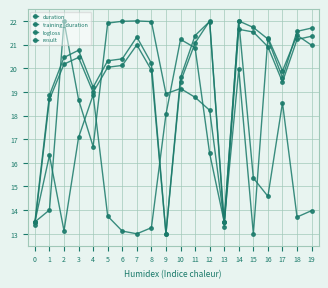

Which has a higher value, 0 or 7?

7